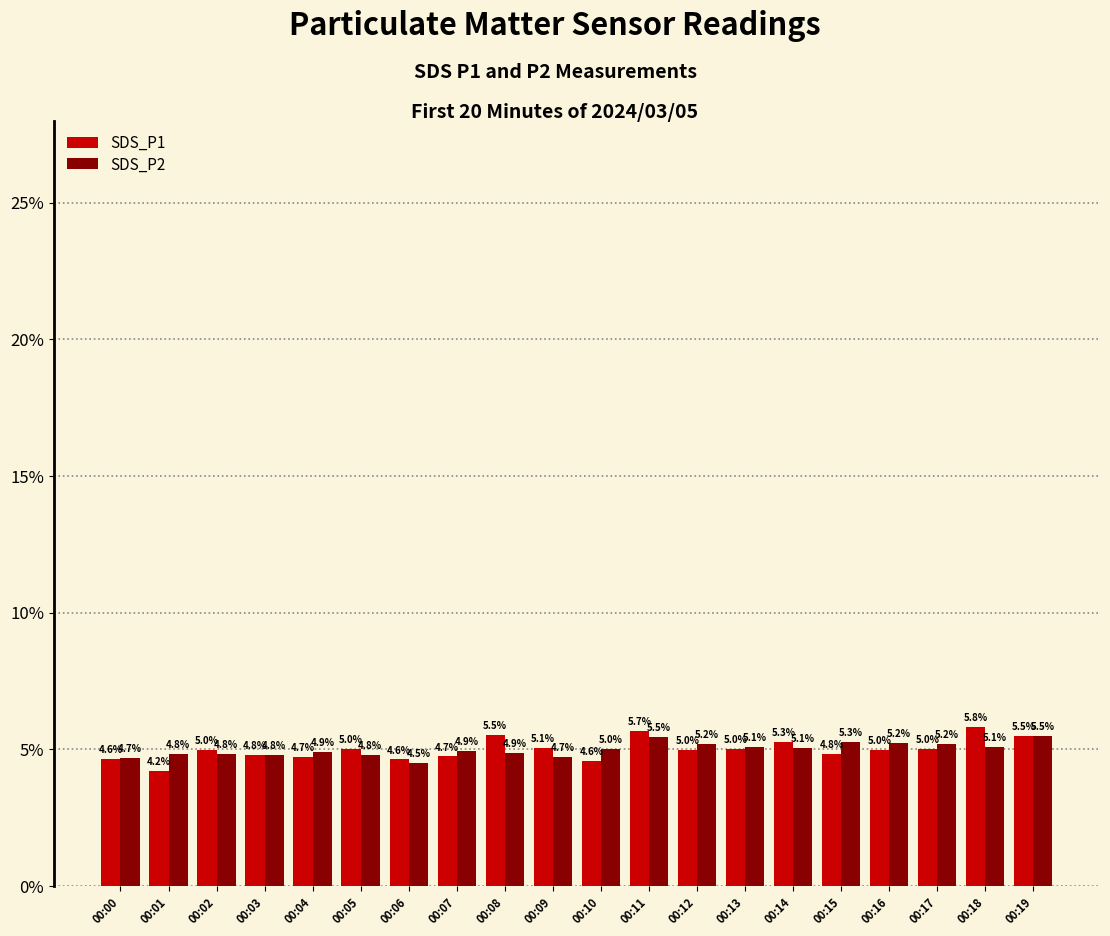

Reading left to right, extract all data points from this chart.

SDS_P1: 00:00=4.6	00:01=4.2	00:02=5.0	00:03=4.8	00:04=4.7	00:05=5.0	00:06=4.6	00:07=4.7	00:08=5.5	00:09=5.1	00:10=4.6	00:11=5.7	00:12=5.0	00:13=5.0	00:14=5.3	00:15=4.8	00:16=5.0	00:17=5.0	00:18=5.8	00:19=5.5
SDS_P2: 00:00=4.7	00:01=4.8	00:02=4.8	00:03=4.8	00:04=4.9	00:05=4.8	00:06=4.5	00:07=4.9	00:08=4.9	00:09=4.7	00:10=5.0	00:11=5.5	00:12=5.2	00:13=5.1	00:14=5.1	00:15=5.3	00:16=5.2	00:17=5.2	00:18=5.1	00:19=5.5